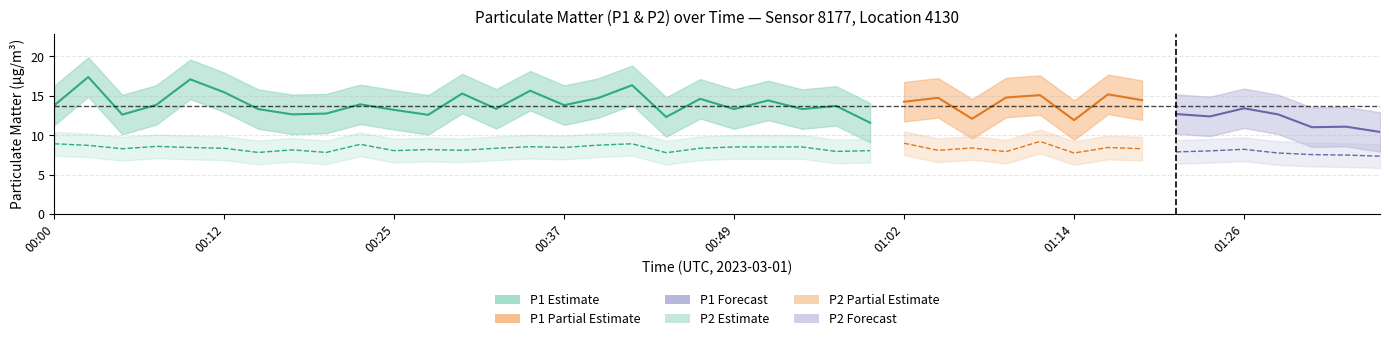

In P1, how many points are higher than both neighbors (excluding endpoints)?

14